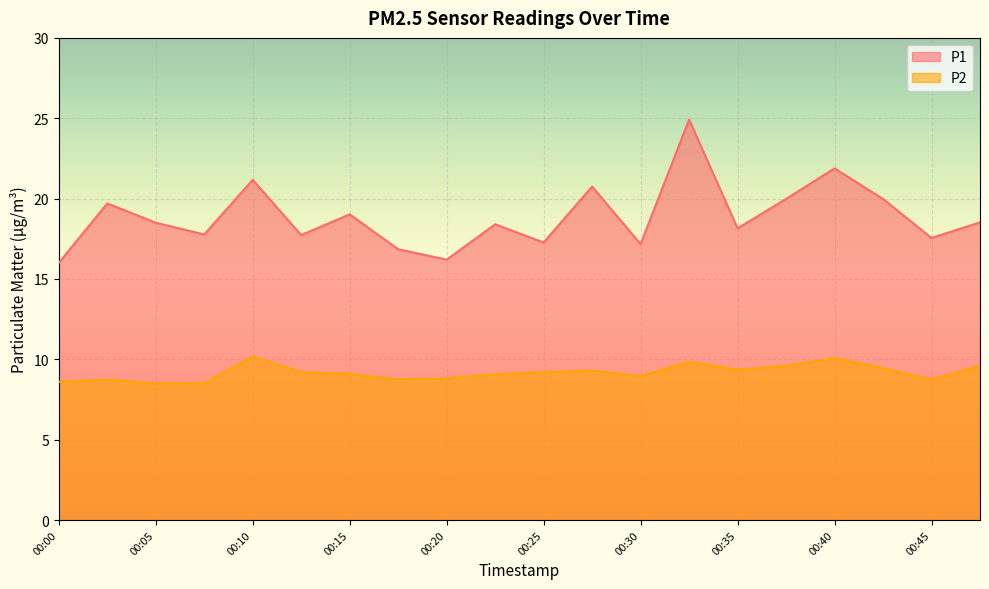

Reading right to left, what are all the values shown in this chart?

P1: 18.5	17.6	20.0	21.9	20.0	18.1	24.9	17.2	20.8	17.3	18.4	16.2	16.9	19.0	17.7	21.2	17.8	18.5	19.7	16.0
P2: 9.6	8.8	9.4	10.1	9.6	9.3	9.8	8.9	9.3	9.2	9.1	8.8	8.8	9.1	9.2	10.2	8.5	8.5	8.7	8.6